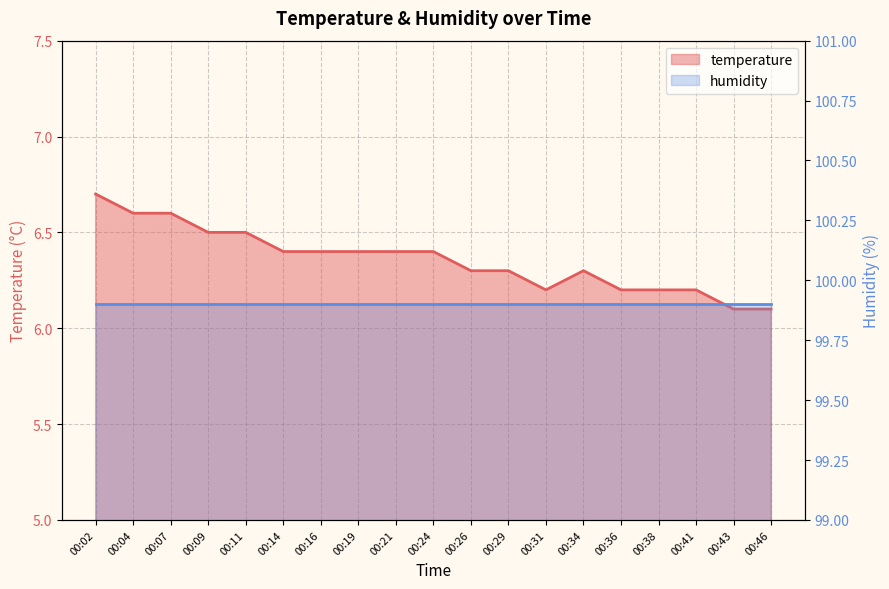

What is the average value?

6.4